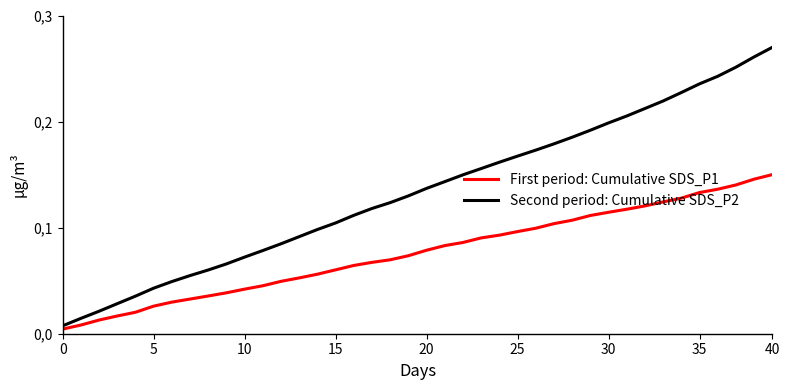

List the series in order of their overall mean, lowest first.

First period: Cumulative SDS_P1, Second period: Cumulative SDS_P2